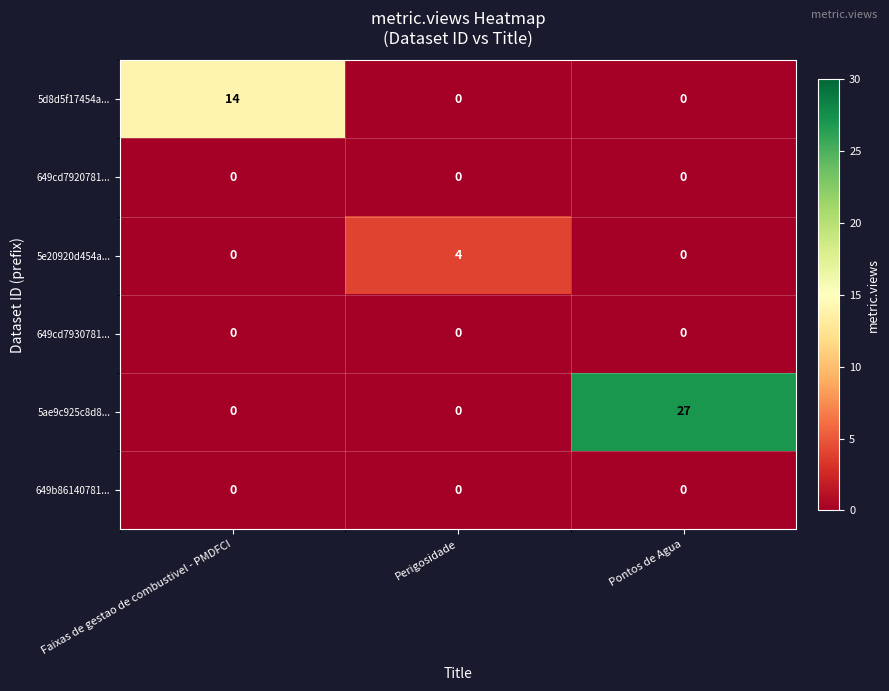

Which category has the highest value across all series?

Pontos de Agua